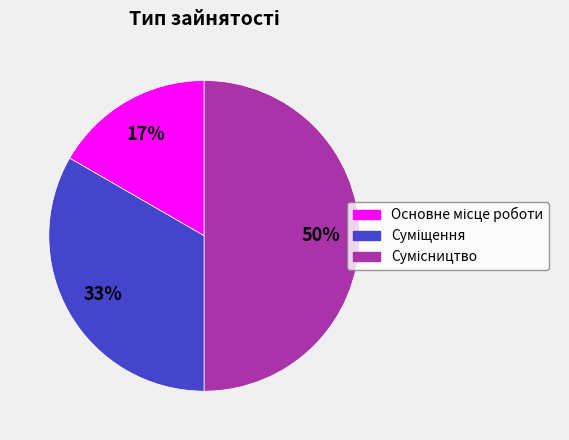

Count the number of slices in the pie.

3